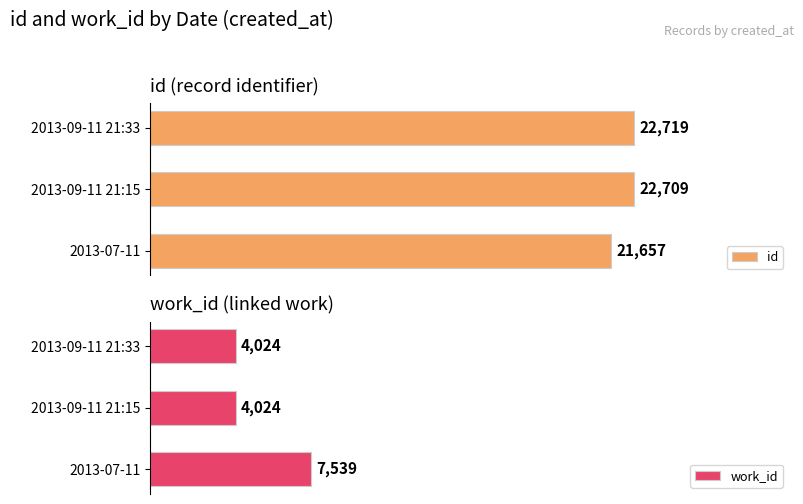

Which series changed the most between 2013-07-11 and 2013-09-11 21:33?

work_id